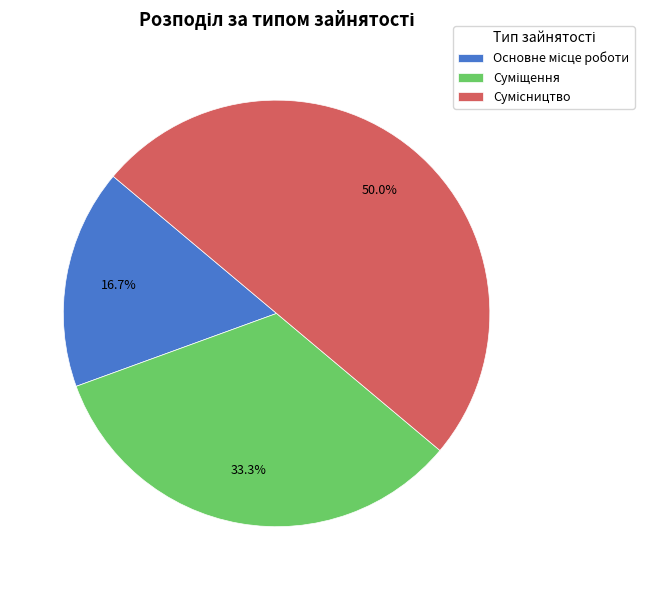

How many segments does this pie chart have?

3